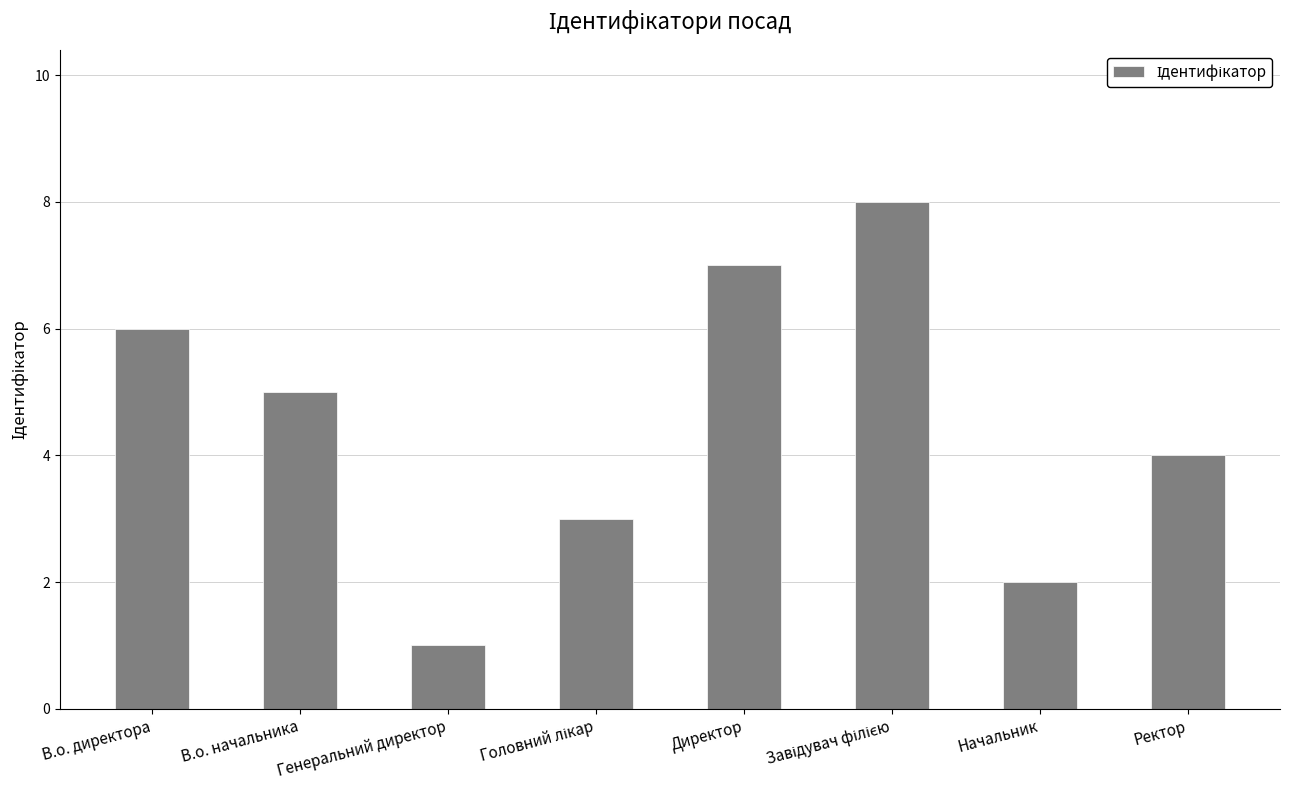

Is it true that the value at В.о. начальника is 8?

False